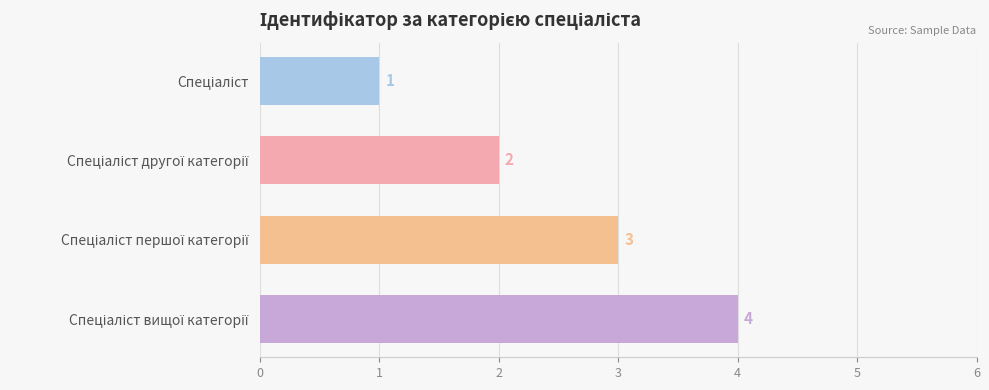

What is the sum of all values?

10